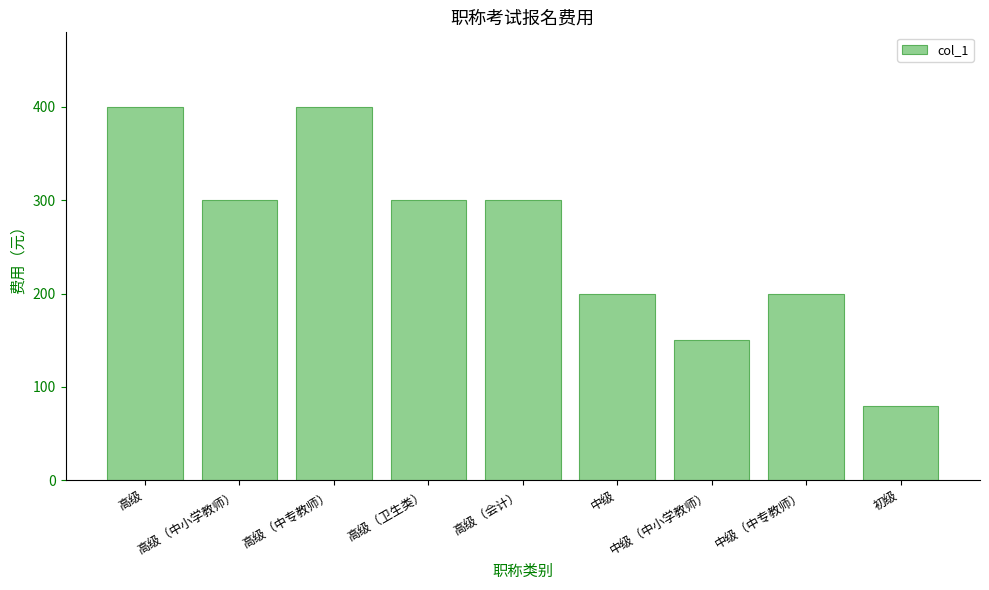

Which category has the lowest value across all series?

初级